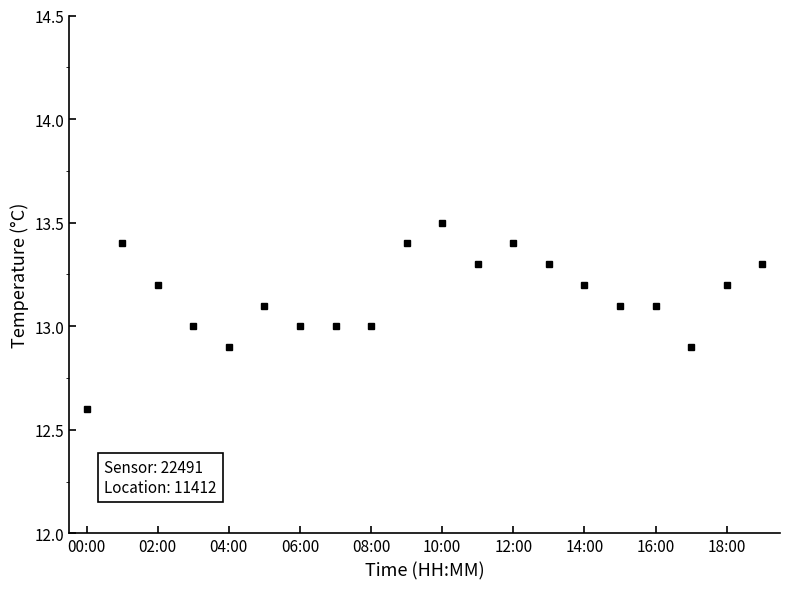

What is the value of the 6th point from the left?

13.1